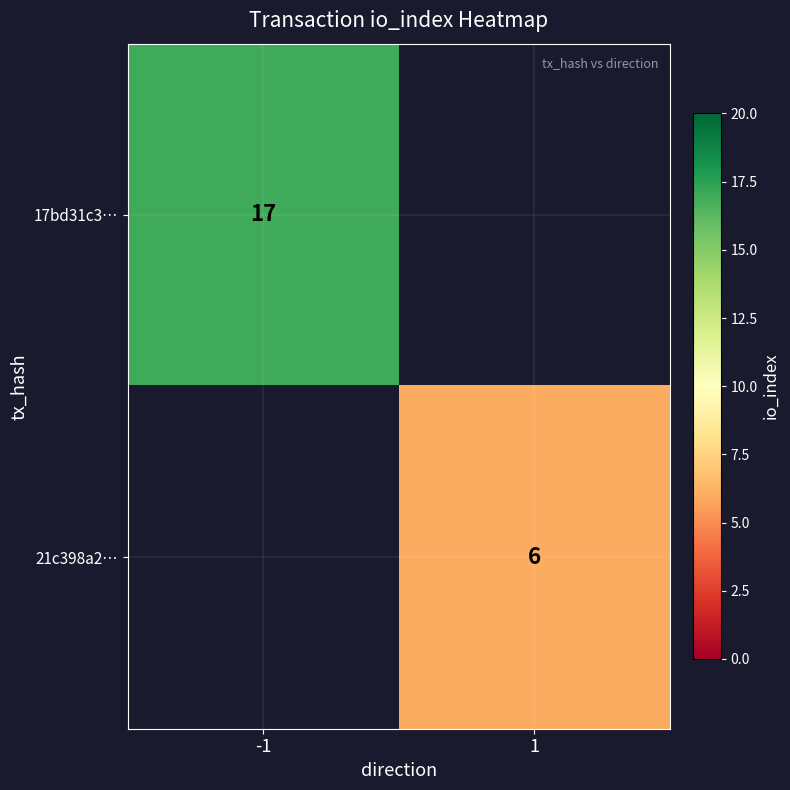

True or false: 17bd31c3… has a value of 17 at -1.

True